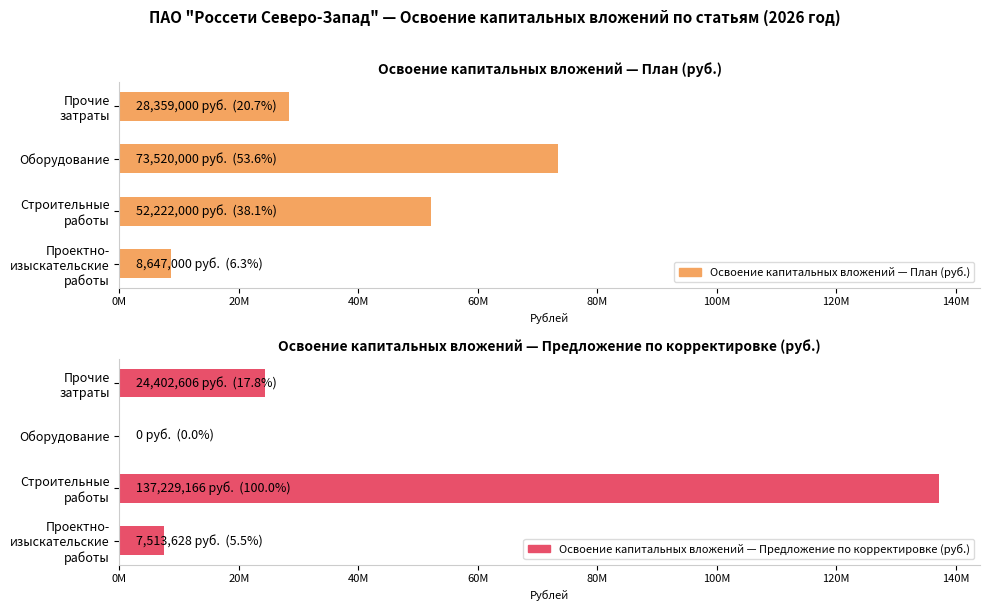

Are the bars horizontal?

Yes